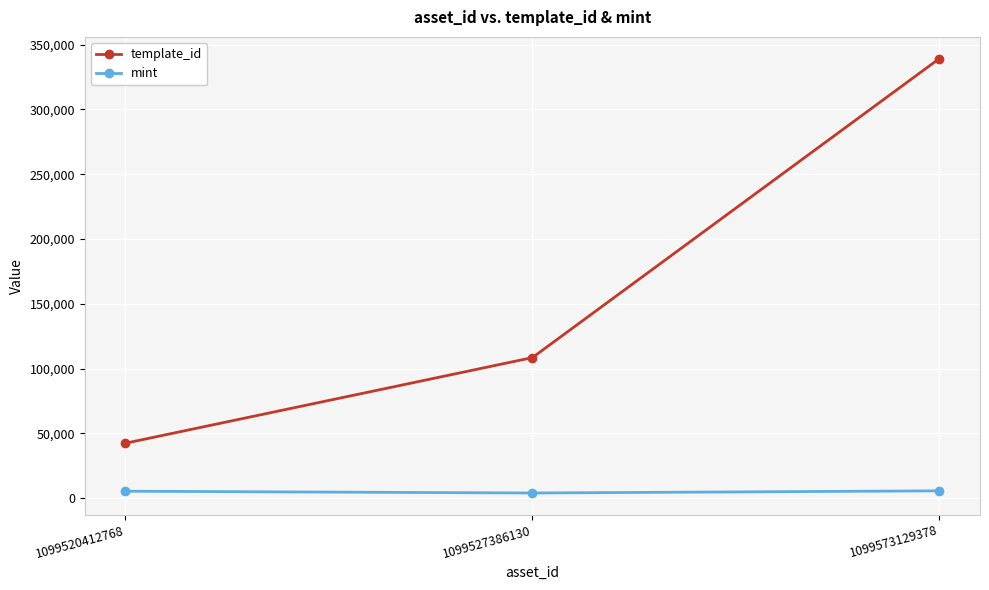

Rank the series by their maximum value, from lowest to highest.

mint, template_id